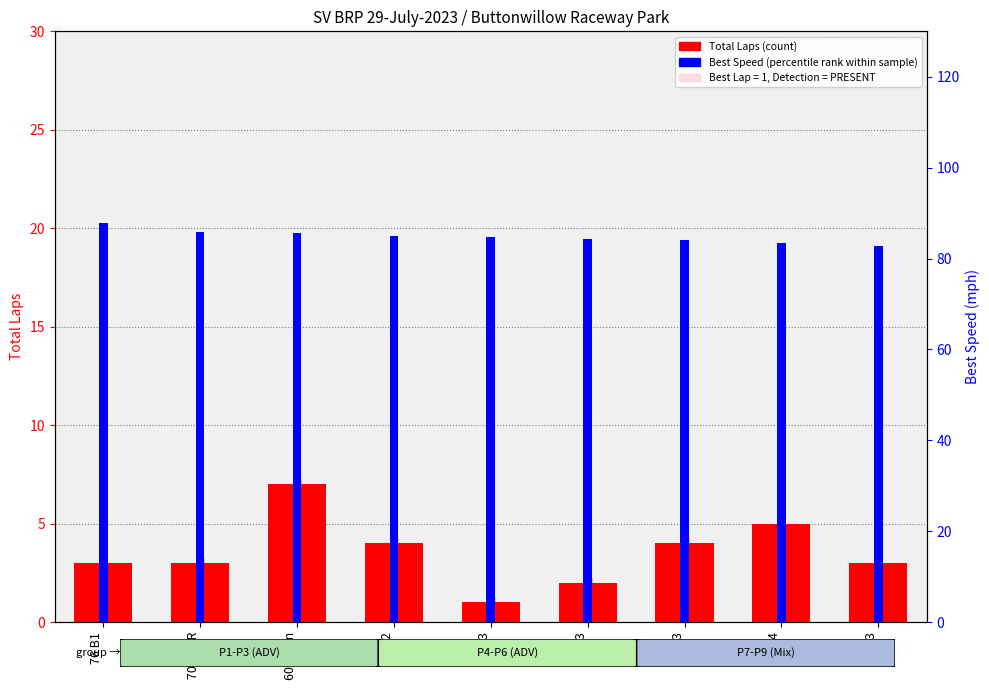

What is the highest value of the Total Laps (count) series?

7.0